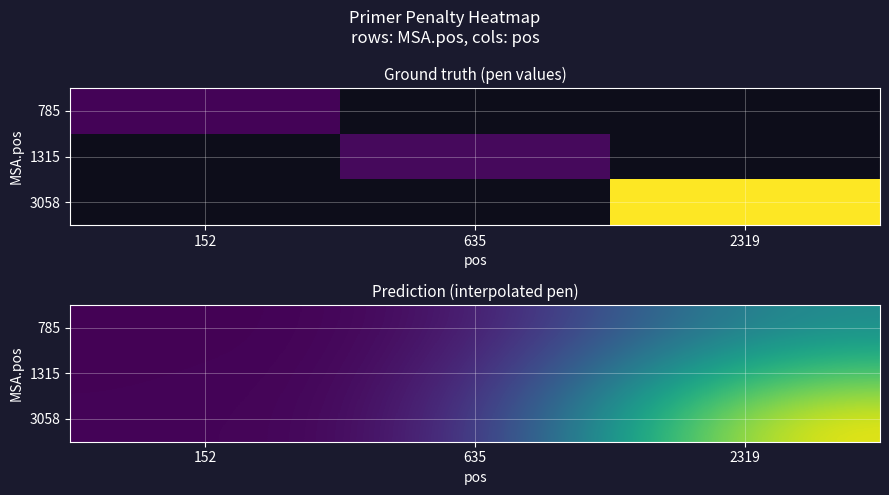

List the series in order of their peak value, lowest first.

785, 1315, 3058